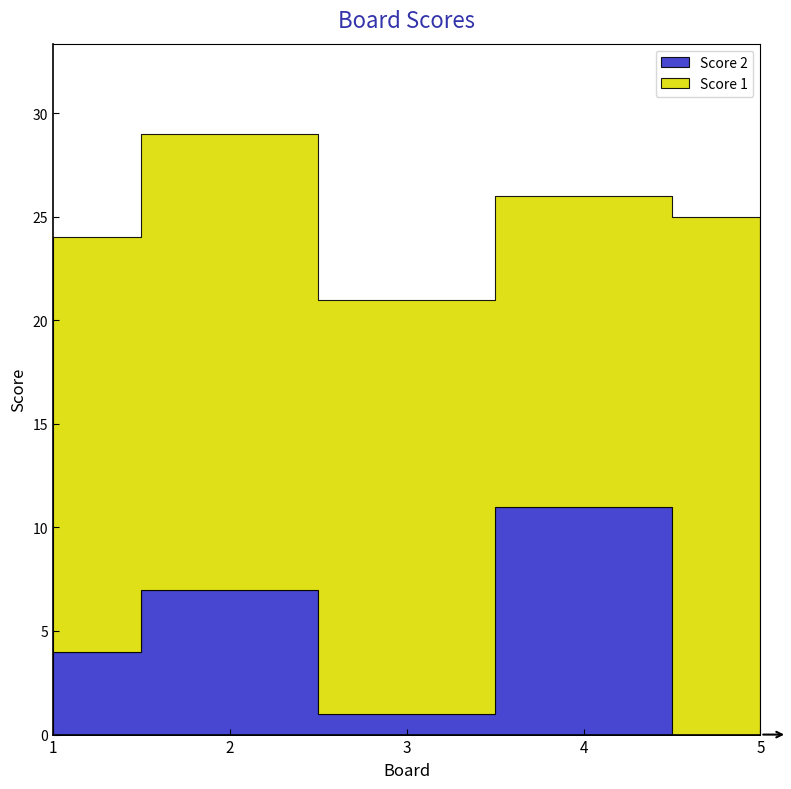

At which category is the sum across all series the highest?

2